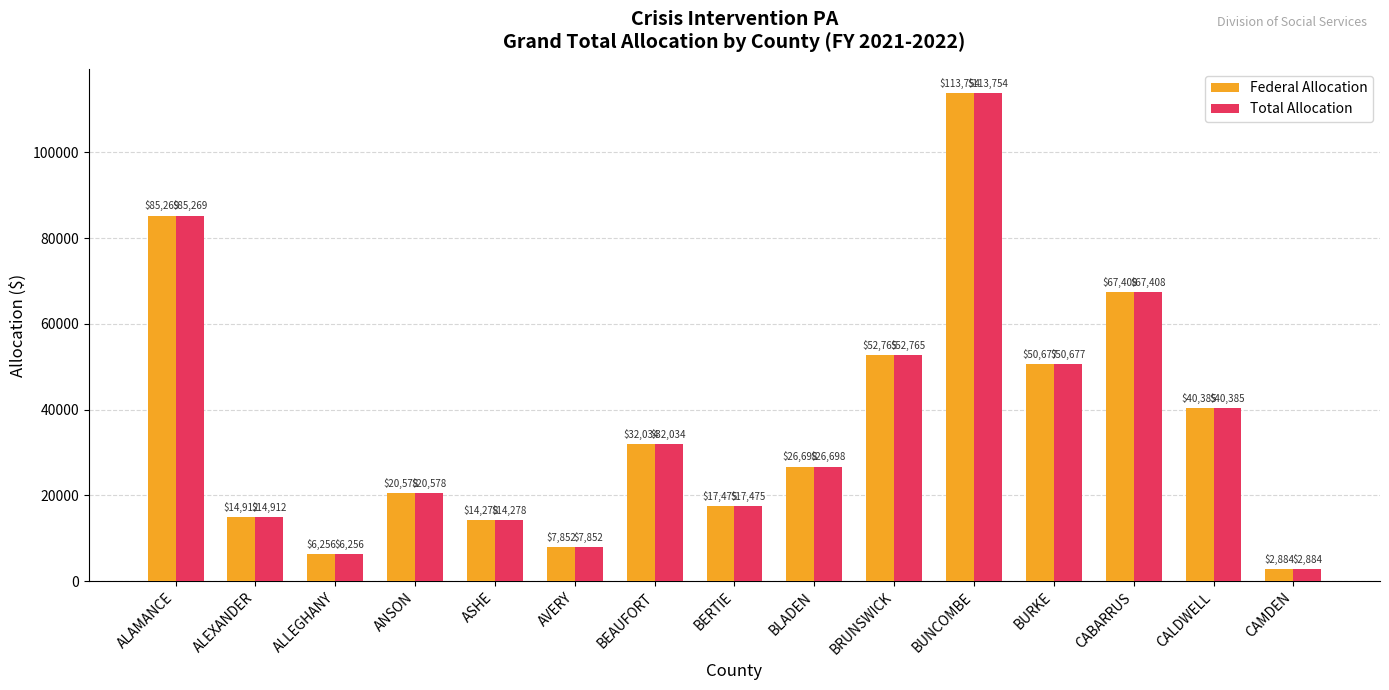

Which label corresponds to the largest value in the chart?

BUNCOMBE